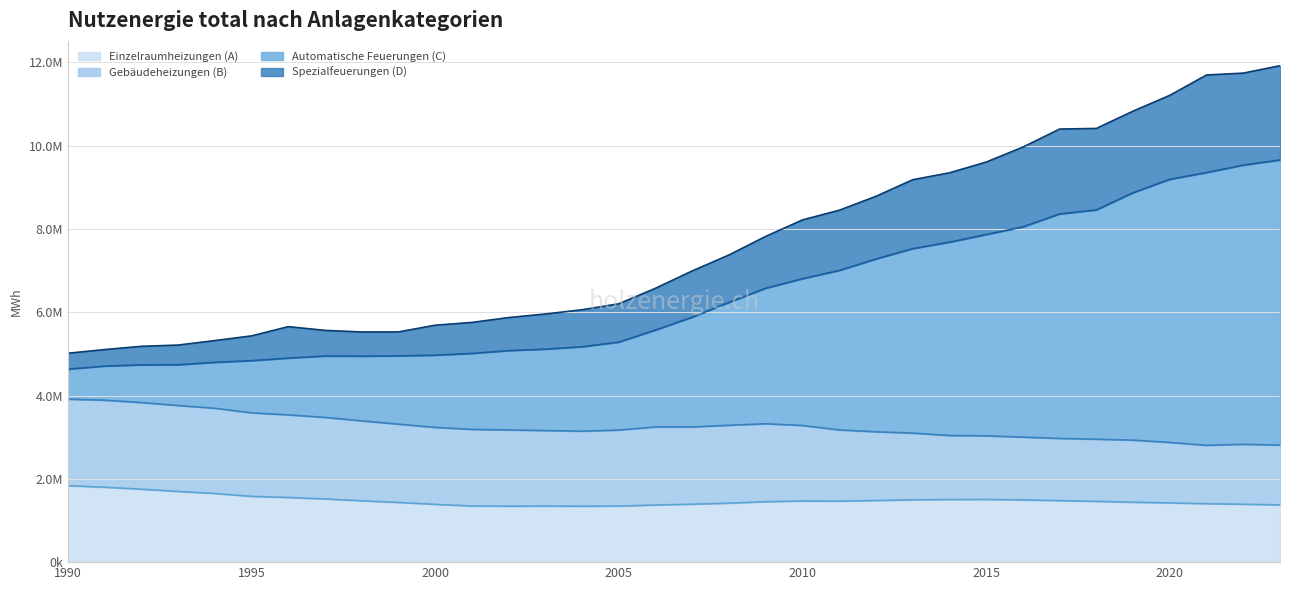

What are all the series names shown in the legend?

Einzelraumheizungen (A), Gebäudeheizungen (B), Automatische Feuerungen (C), Spezialfeuerungen (D)